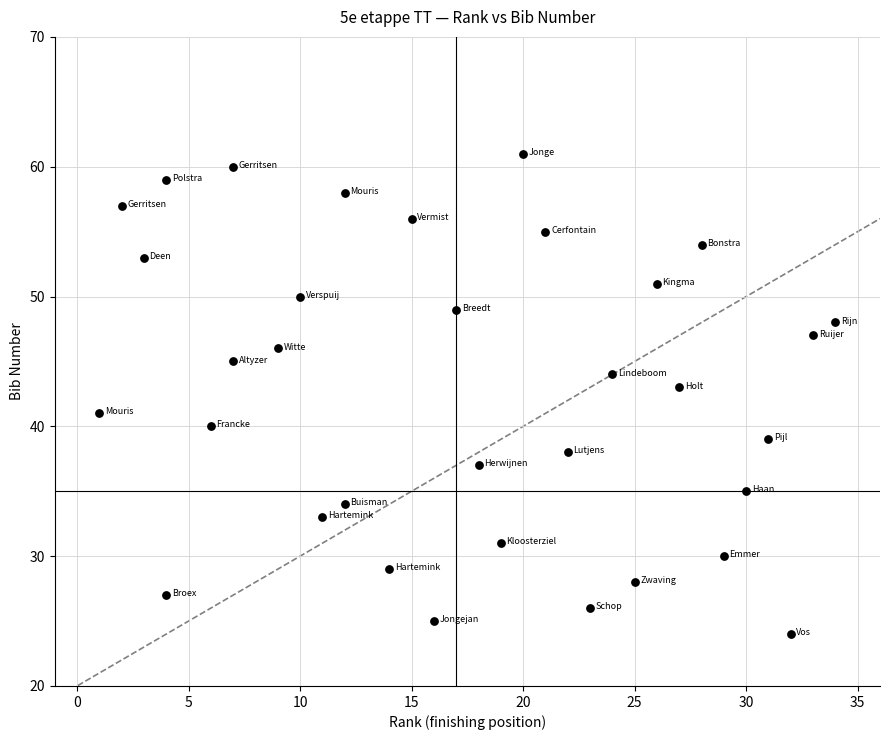

What is the range of Y values (max minus min)?

37